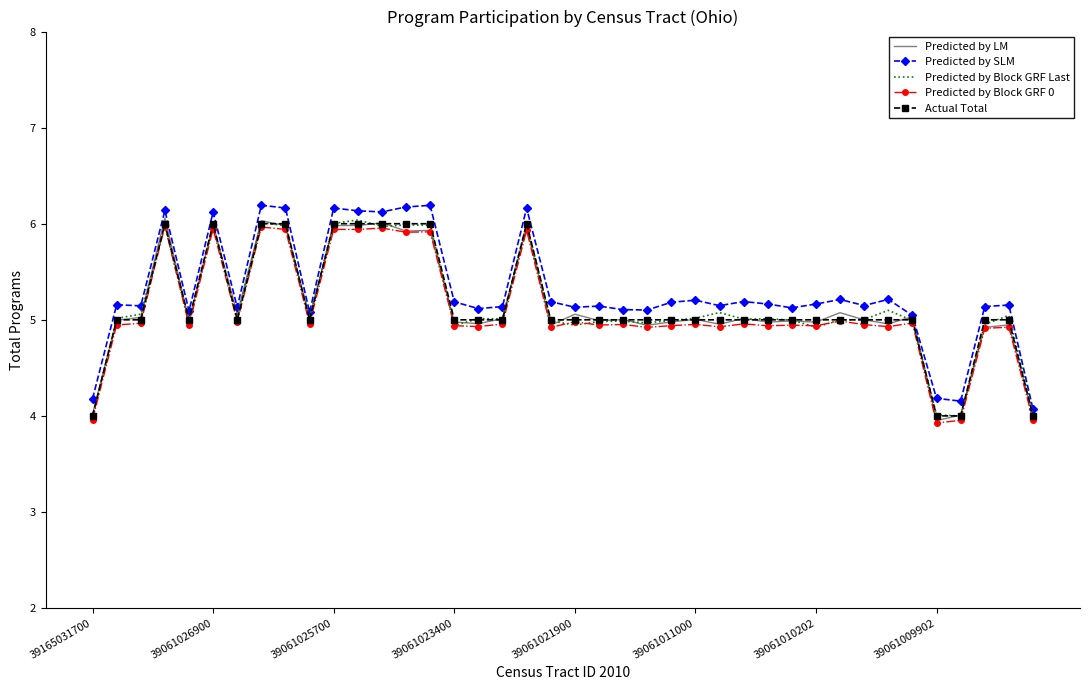

What is the smallest value displayed?

3.9